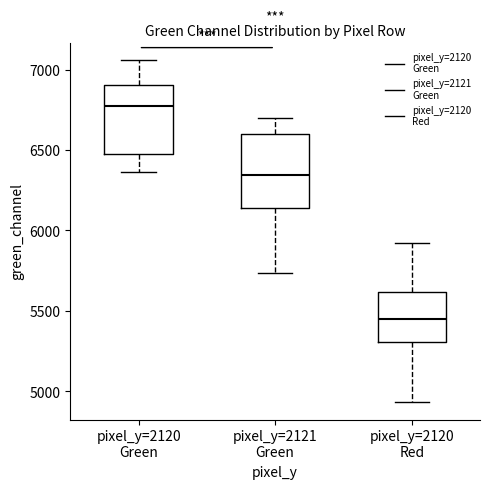

Reading left to right, read every box against the y-axis: the position of its median line, the range the box covers, and the ends of its whiskers. The values are not printed on the chart, so give them approximately, as read against the axis.

pixel_y=2120 Green: median 6800, box 6500 to 6900, whiskers 6350 to 7050
pixel_y=2121 Green: median 6350, box 6150 to 6600, whiskers 5750 to 6700
pixel_y=2120 Red: median 5450, box 5300 to 5600, whiskers 4950 to 5900